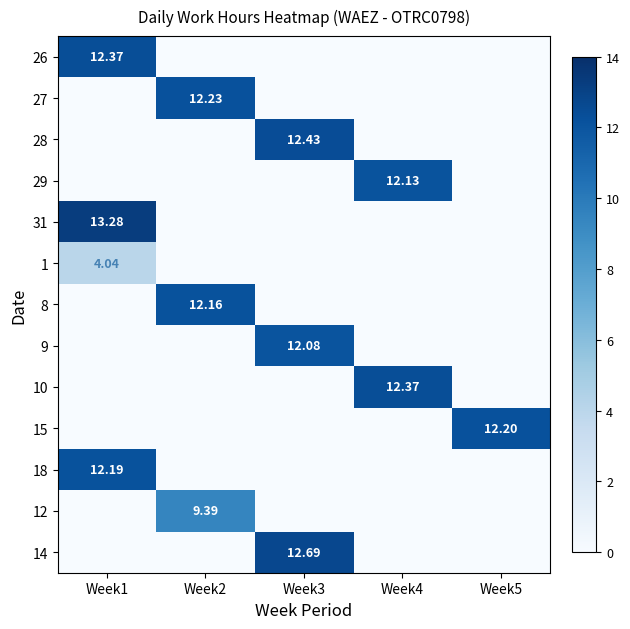

How many values in 27 are above zero?

1